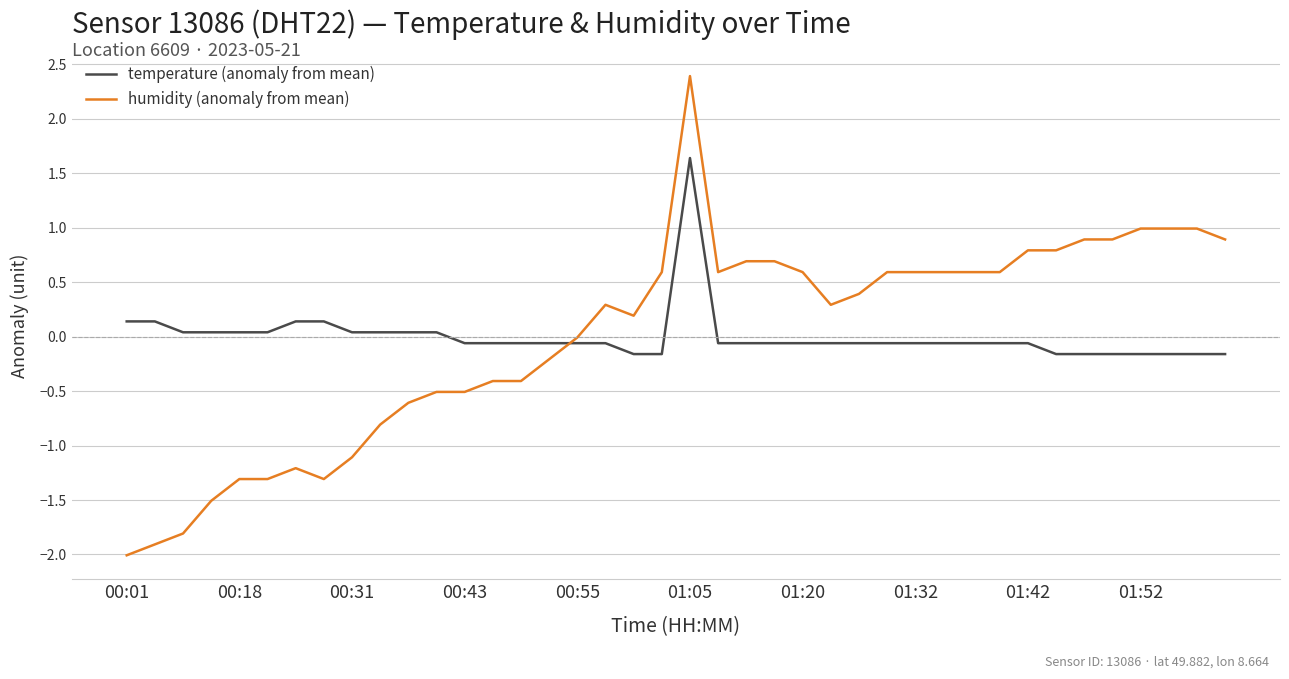

What is the minimum value shown in the chart?

-2.0